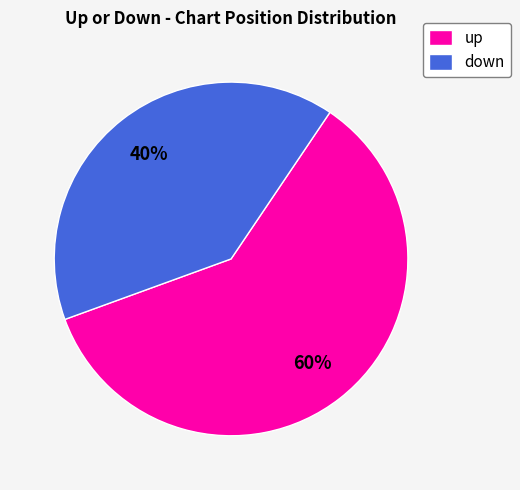

How many segments does this pie chart have?

2